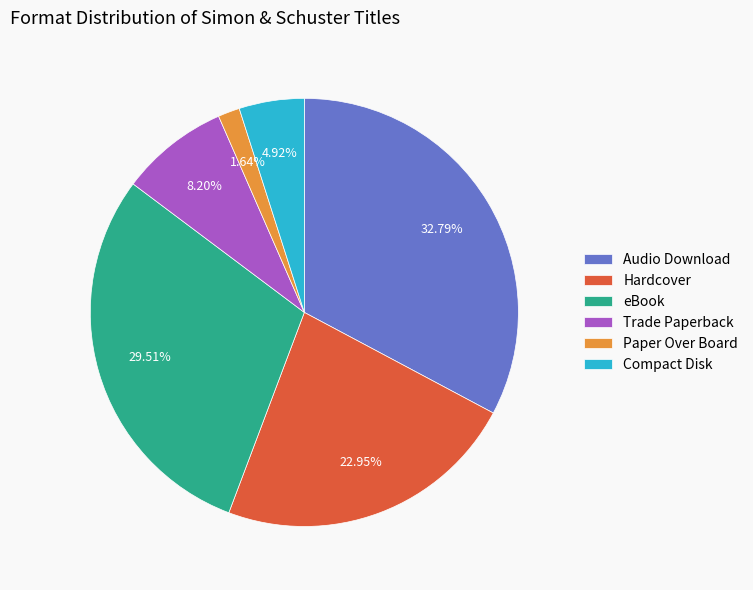

Rank the categories by value from highest to lowest.

Audio Download, eBook, Hardcover, Trade Paperback, Compact Disk, Paper Over Board